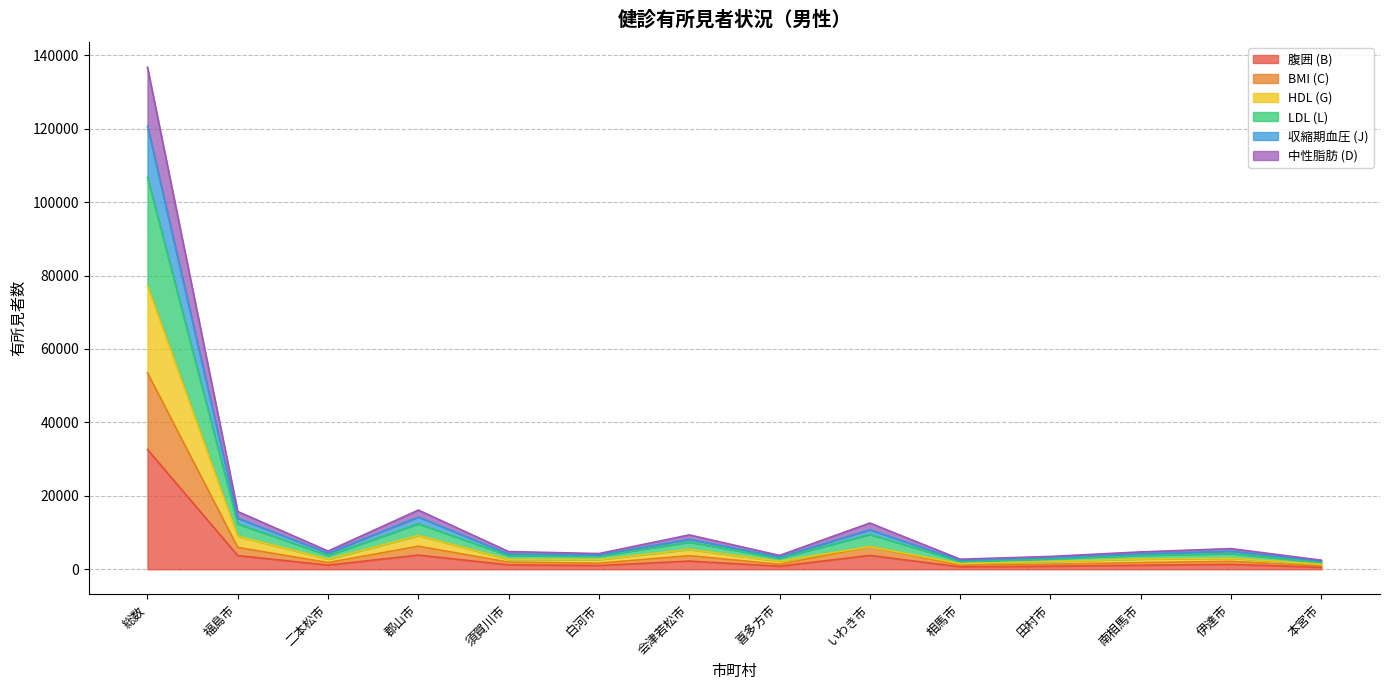

What is the maximum value for 腹囲 (B)?

32622